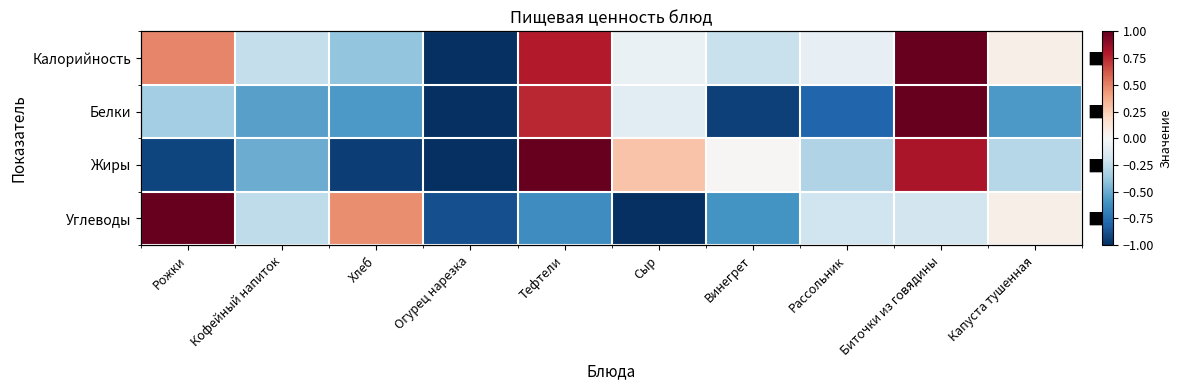

Where does the Жиры series first go above 0?

Тефтели